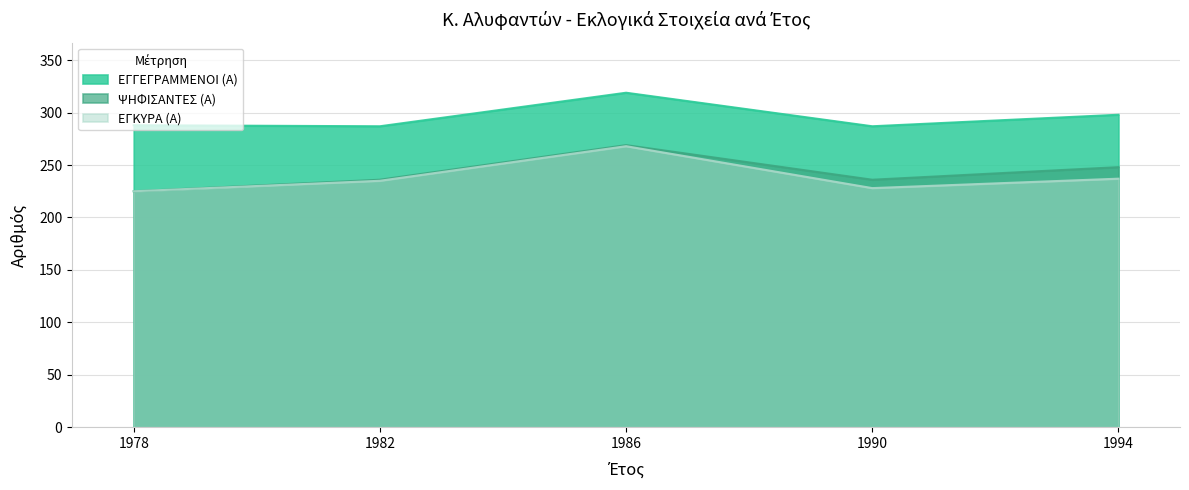

Between 1986 and 1990, which is larger?

1986